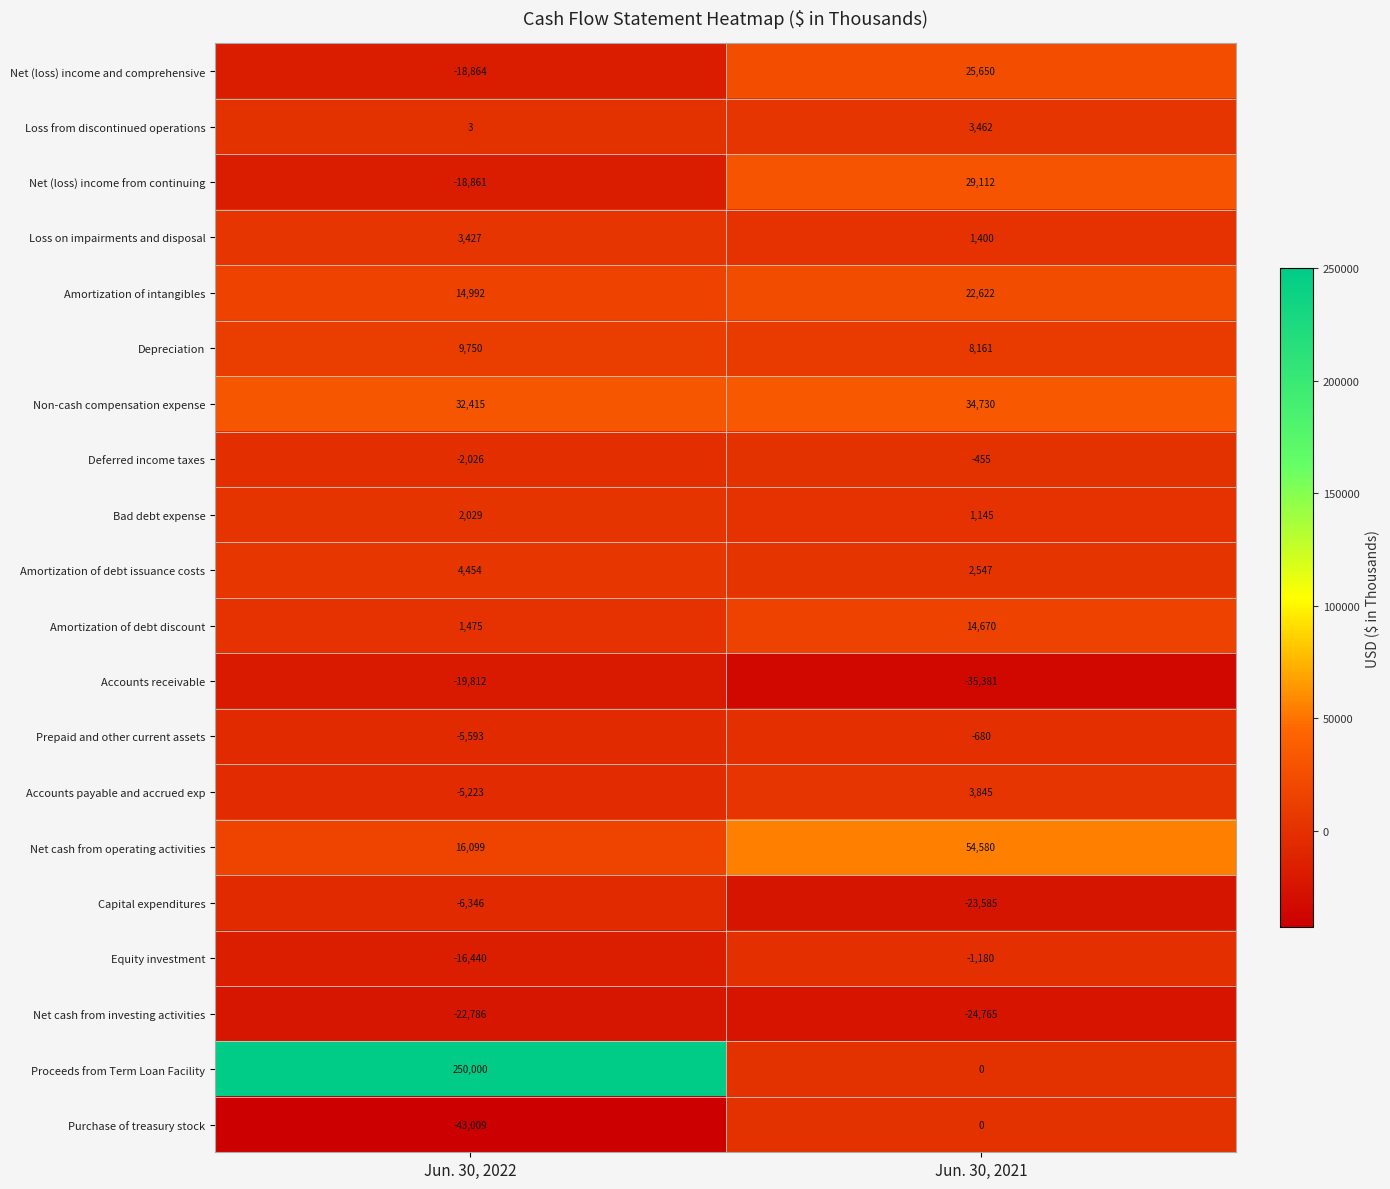

What is the greatest value displayed?

250000